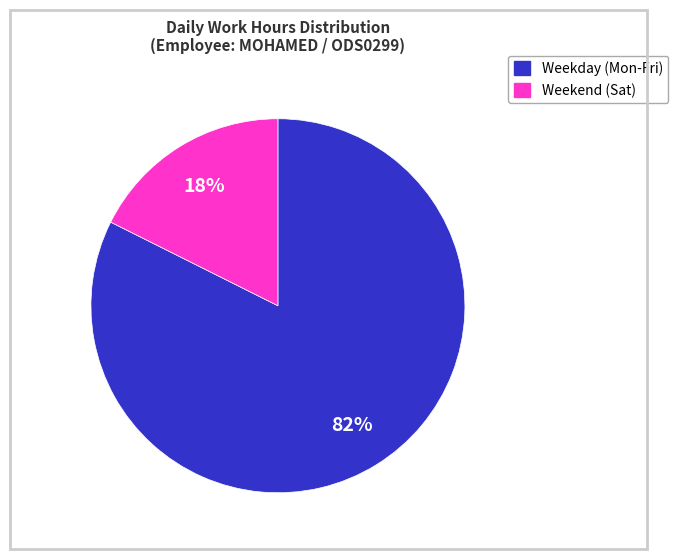

Does any single category account for the majority?

Yes